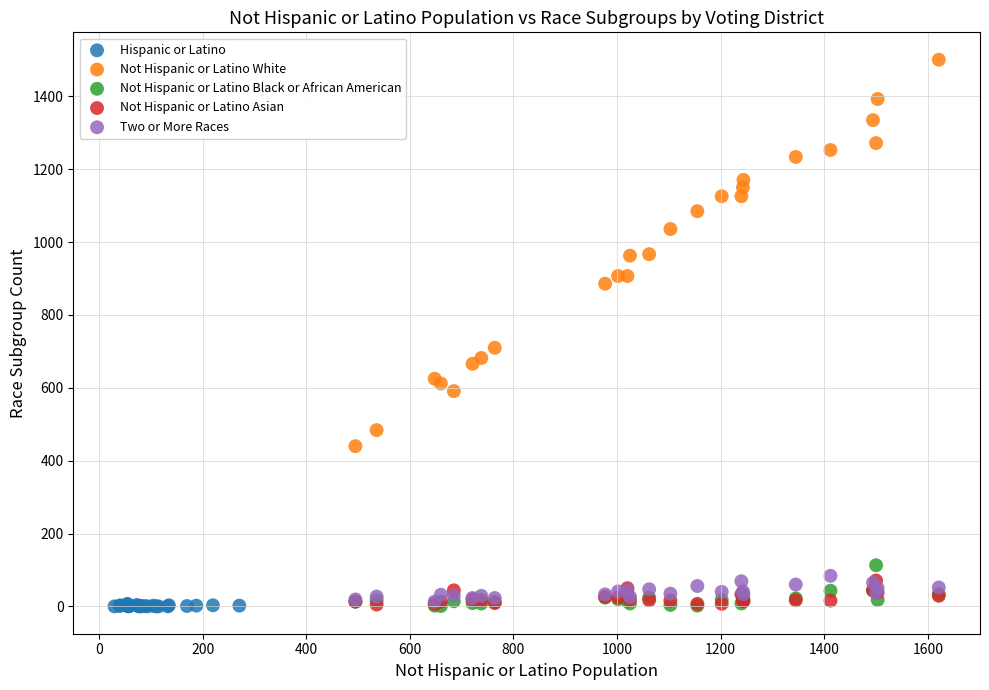

Which series reaches the maximum Y coordinate?

Not Hispanic or Latino White